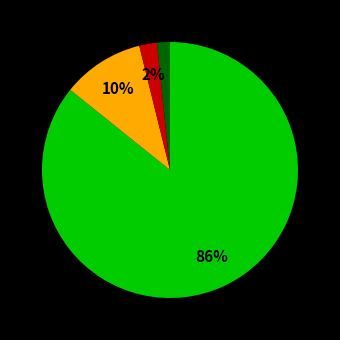

To the nearest percent, what is the average slice percentage?

25%